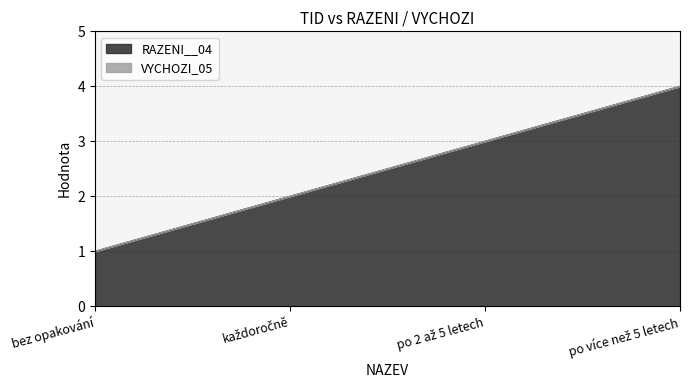

How many categories are shown in the chart?

4